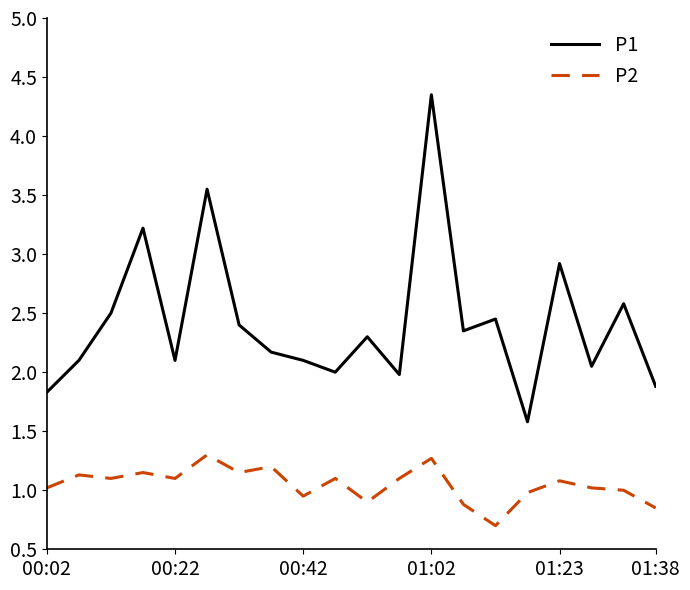

What is the difference between the maximum and minimum values in the P2 series?

0.6